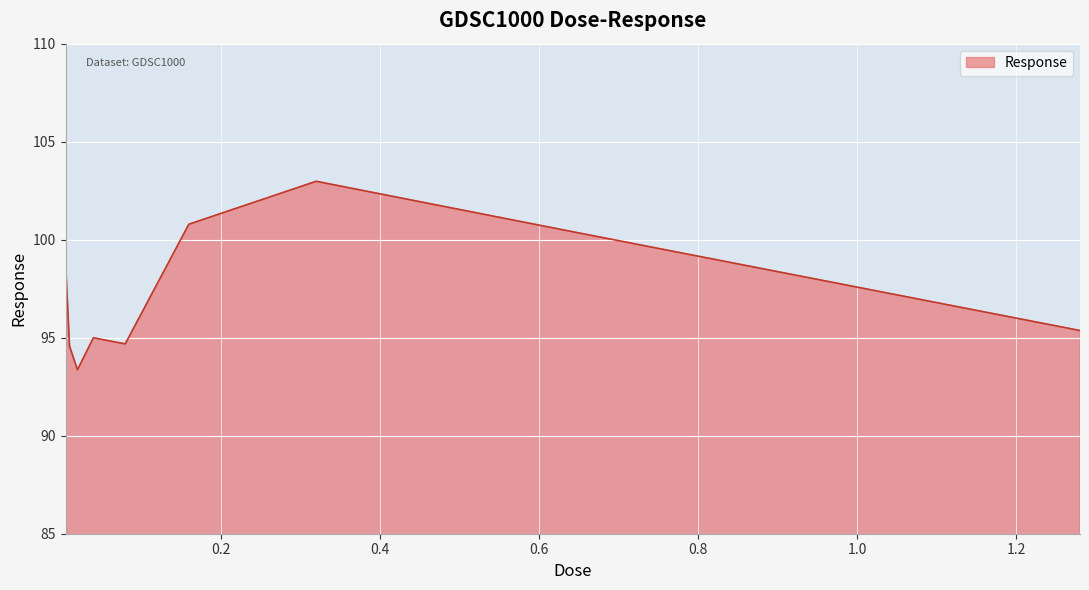

What is the greatest value displayed?

103.0